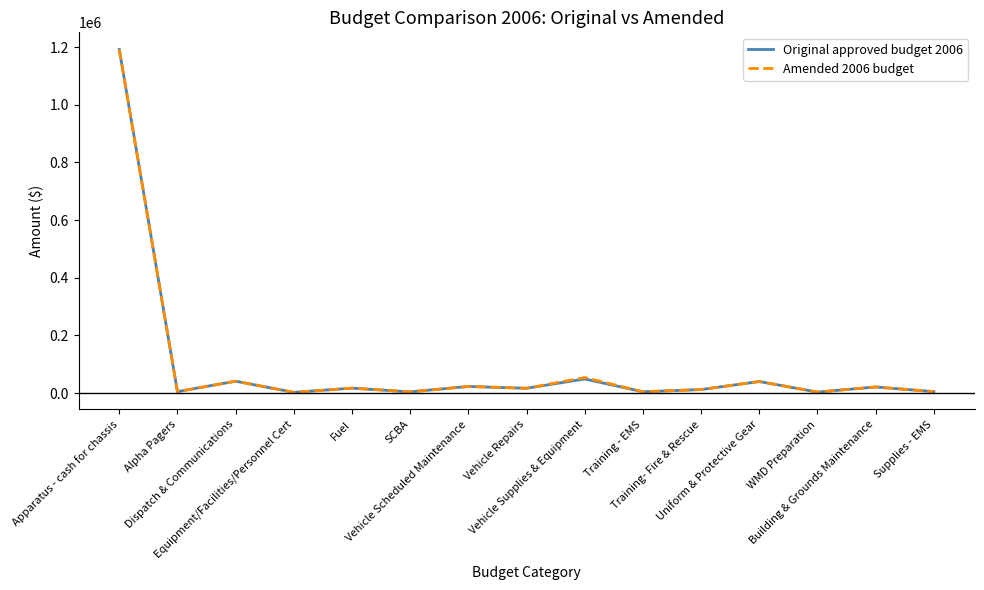

At which label does Original approved budget 2006 reach its peak?

Apparatus - cash for chassis